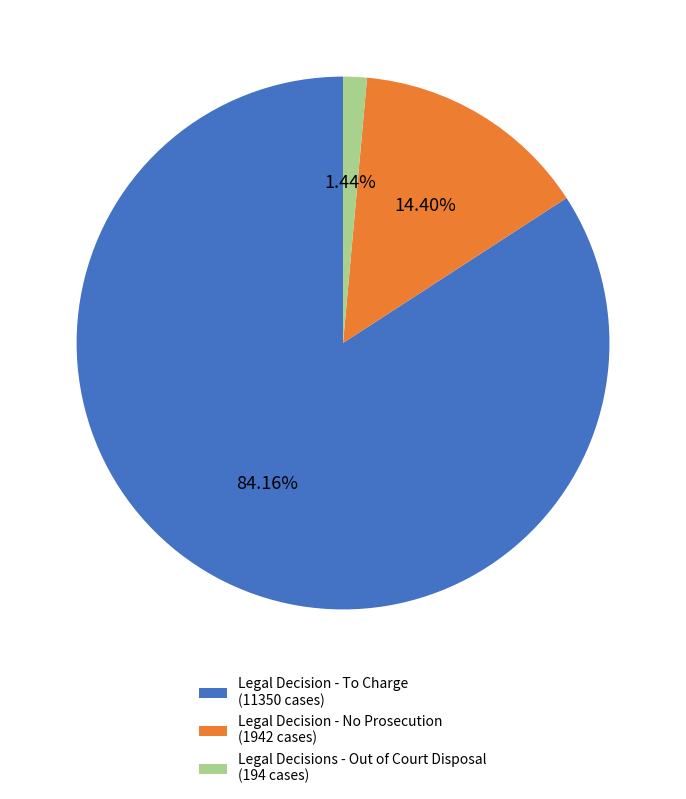

Between Legal Decisions - Out of Court Disposal (194 cases) and Legal Decision - To Charge (11350 cases), which is larger?

Legal Decision - To Charge (11350 cases)